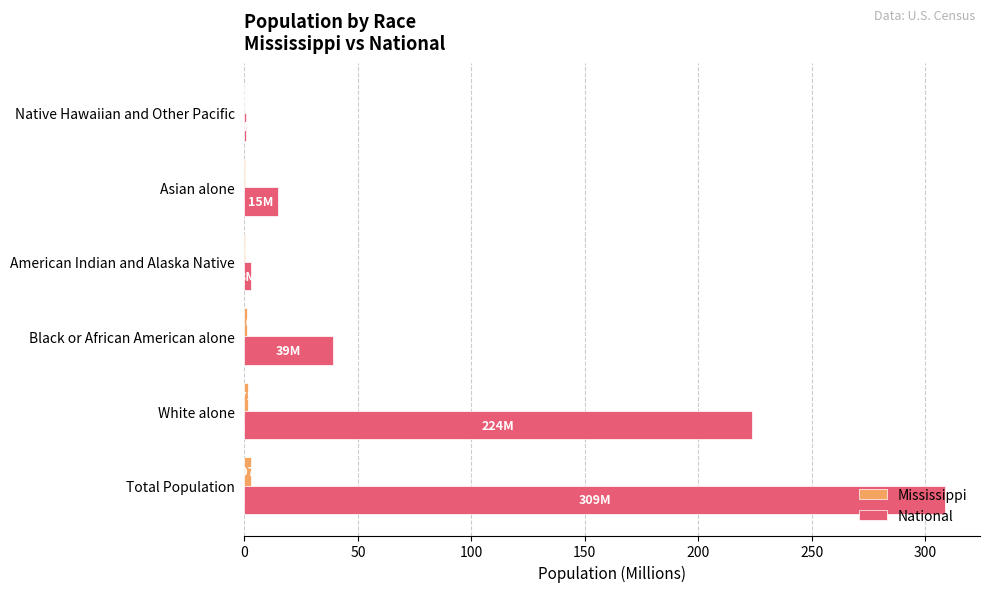

At which category is the sum across all series the highest?

Total Population